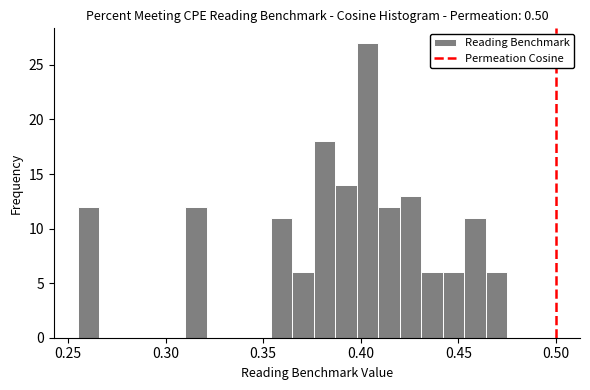

Read against the x-axis, roughly where is the centre of the tallest bar?

0.405